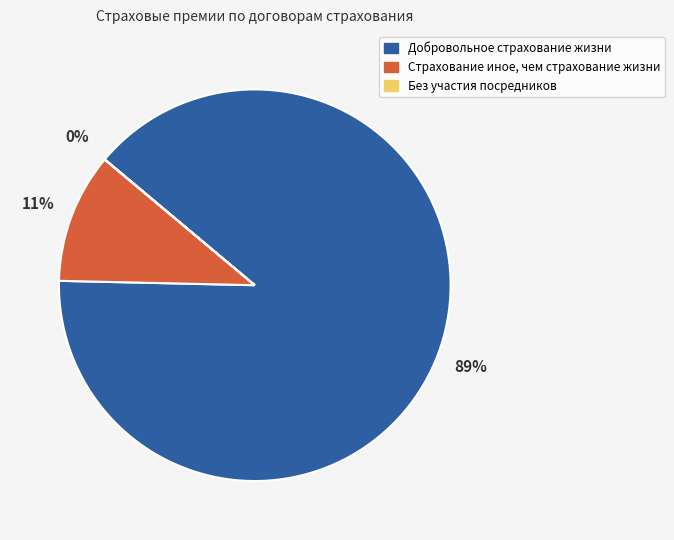

Combined, do Добровольное страхование жизни and Страхование иное, чем страхование жизни account for over 50%?

Yes